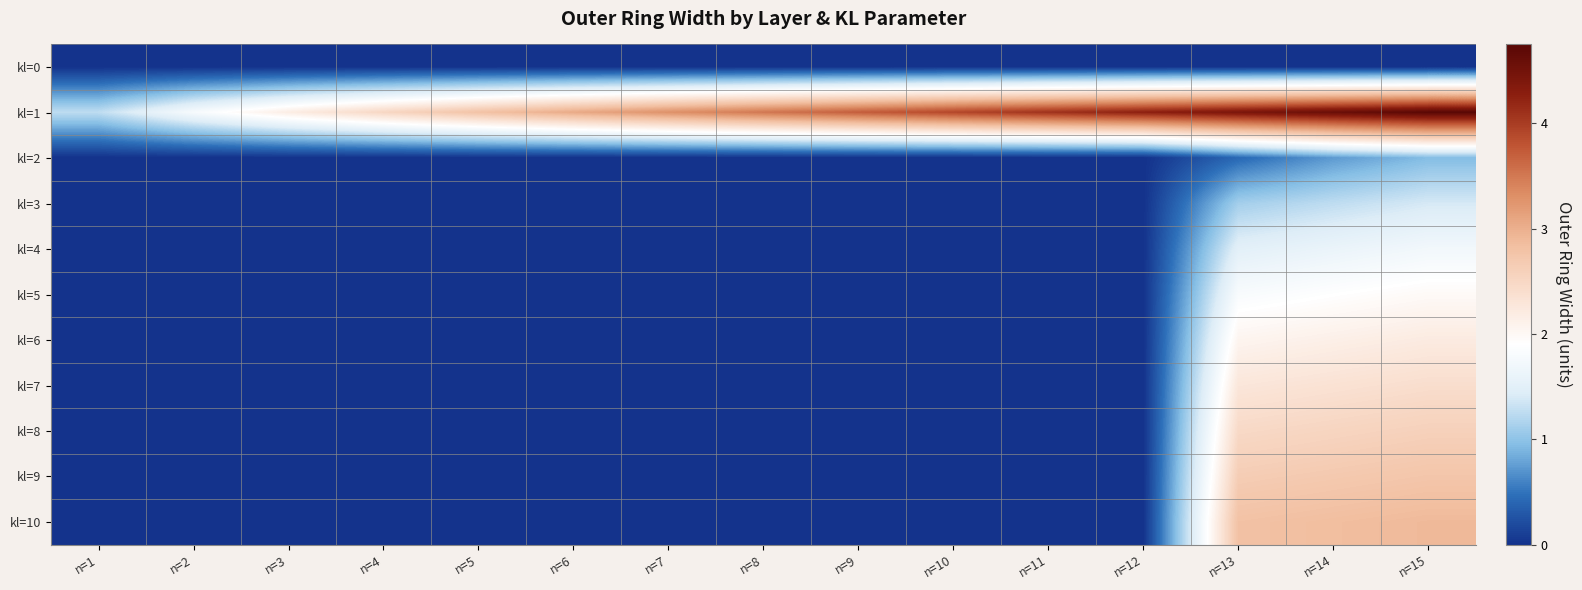

Reading left to right, list all the values displayed in this chart.

kl=0: n=1=0.0	n=2=0.0	n=3=0.0	n=4=0.0	n=5=0.0	n=6=0.0	n=7=0.0	n=8=0.0	n=9=0.0	n=10=0.0	n=11=0.0	n=12=0.0	n=13=0.0	n=14=0.0	n=15=0.0
kl=1: n=1=1.3	n=2=1.8	n=3=2.2	n=4=2.5	n=5=2.8	n=6=3.1	n=7=3.3	n=8=3.5	n=9=3.7	n=10=3.9	n=11=4.1	n=12=4.3	n=13=4.4	n=14=4.6	n=15=4.7
kl=2: n=1=0.0	n=2=0.0	n=3=0.0	n=4=0.0	n=5=0.0	n=6=0.0	n=7=0.0	n=8=0.0	n=9=0.0	n=10=0.0	n=11=0.0	n=12=0.0	n=13=0.4	n=14=0.7	n=15=0.9
kl=3: n=1=0.0	n=2=0.0	n=3=0.0	n=4=0.0	n=5=0.0	n=6=0.0	n=7=0.0	n=8=0.0	n=9=0.0	n=10=0.0	n=11=0.0	n=12=0.0	n=13=1.1	n=14=1.3	n=15=1.4
kl=4: n=1=0.0	n=2=0.0	n=3=0.0	n=4=0.0	n=5=0.0	n=6=0.0	n=7=0.0	n=8=0.0	n=9=0.0	n=10=0.0	n=11=0.0	n=12=0.0	n=13=1.5	n=14=1.6	n=15=1.7
kl=5: n=1=0.0	n=2=0.0	n=3=0.0	n=4=0.0	n=5=0.0	n=6=0.0	n=7=0.0	n=8=0.0	n=9=0.0	n=10=0.0	n=11=0.0	n=12=0.0	n=13=1.8	n=14=1.9	n=15=2.0
kl=6: n=1=0.0	n=2=0.0	n=3=0.0	n=4=0.0	n=5=0.0	n=6=0.0	n=7=0.0	n=8=0.0	n=9=0.0	n=10=0.0	n=11=0.0	n=12=0.0	n=13=2.1	n=14=2.1	n=15=2.2
kl=7: n=1=0.0	n=2=0.0	n=3=0.0	n=4=0.0	n=5=0.0	n=6=0.0	n=7=0.0	n=8=0.0	n=9=0.0	n=10=0.0	n=11=0.0	n=12=0.0	n=13=2.3	n=14=2.3	n=15=2.4
kl=8: n=1=0.0	n=2=0.0	n=3=0.0	n=4=0.0	n=5=0.0	n=6=0.0	n=7=0.0	n=8=0.0	n=9=0.0	n=10=0.0	n=11=0.0	n=12=0.0	n=13=2.5	n=14=2.5	n=15=2.6
kl=9: n=1=0.0	n=2=0.0	n=3=0.0	n=4=0.0	n=5=0.0	n=6=0.0	n=7=0.0	n=8=0.0	n=9=0.0	n=10=0.0	n=11=0.0	n=12=0.0	n=13=2.6	n=14=2.7	n=15=2.8
kl=10: n=1=0.0	n=2=0.0	n=3=0.0	n=4=0.0	n=5=0.0	n=6=0.0	n=7=0.0	n=8=0.0	n=9=0.0	n=10=0.0	n=11=0.0	n=12=0.0	n=13=2.8	n=14=2.9	n=15=2.9